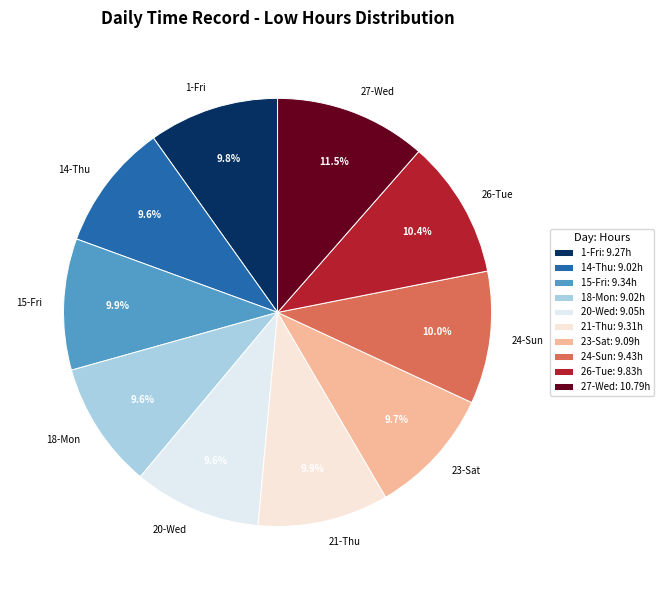

Which slice is the largest?

27-Wed